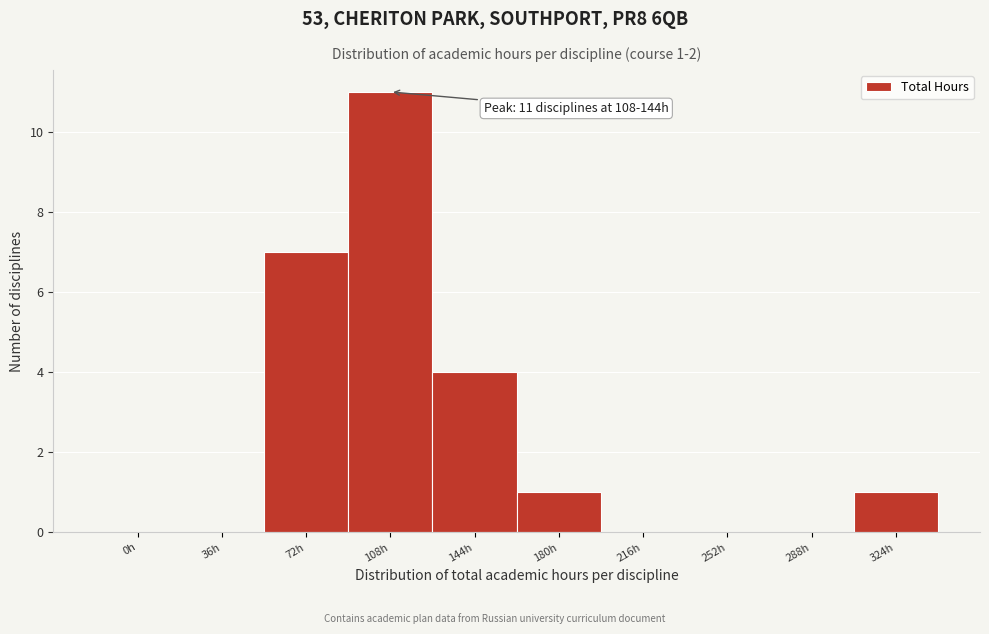

Reading left to right, list all the values displayed in this chart.

0h=0	36h=0	72h=7	108h=11	144h=4	180h=1	216h=0	252h=0	288h=0	324h=1